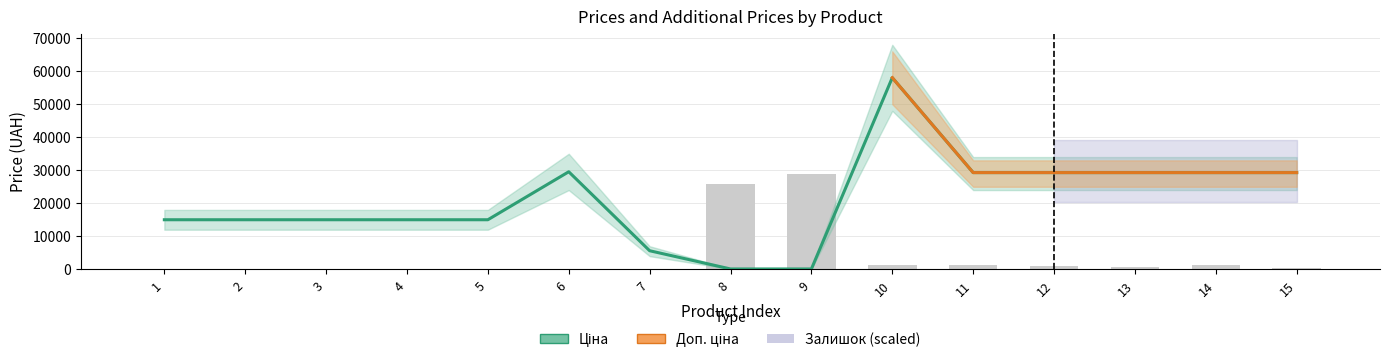

Rank the categories by Ціна value from lowest to highest.

8, 9, 7, 1, 2, 3, 4, 5, 11, 12, 13, 14, 15, 6, 10